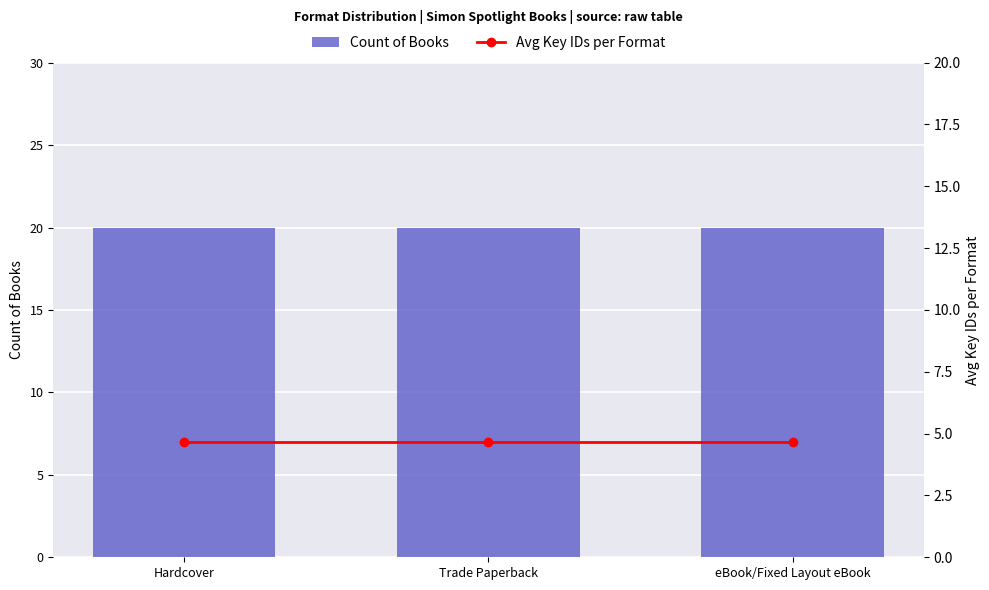

Where is Count of Books nearest to the value 20?

Hardcover